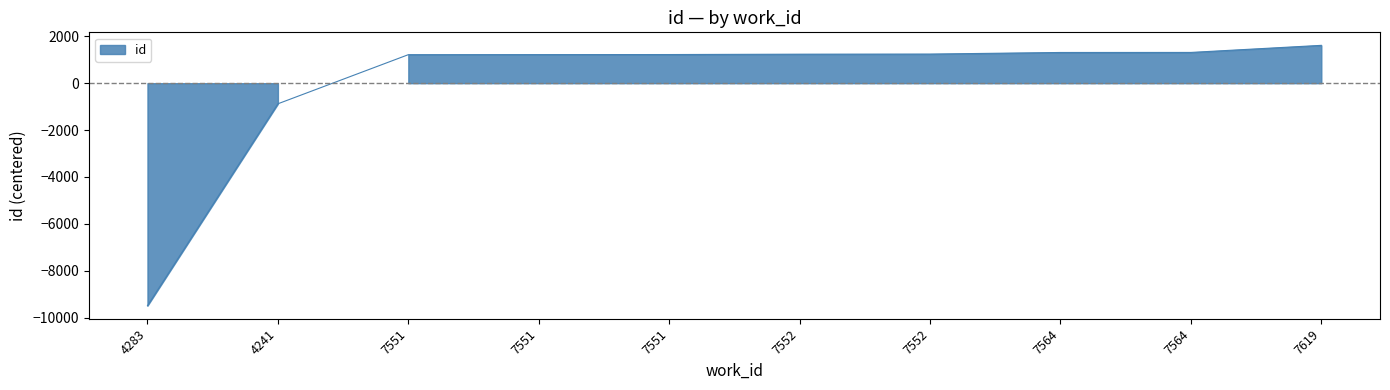

Rank the categories by value from highest to lowest.

7619, 7564, 7564, 7552, 7552, 7551, 7551, 7551, 4241, 4283